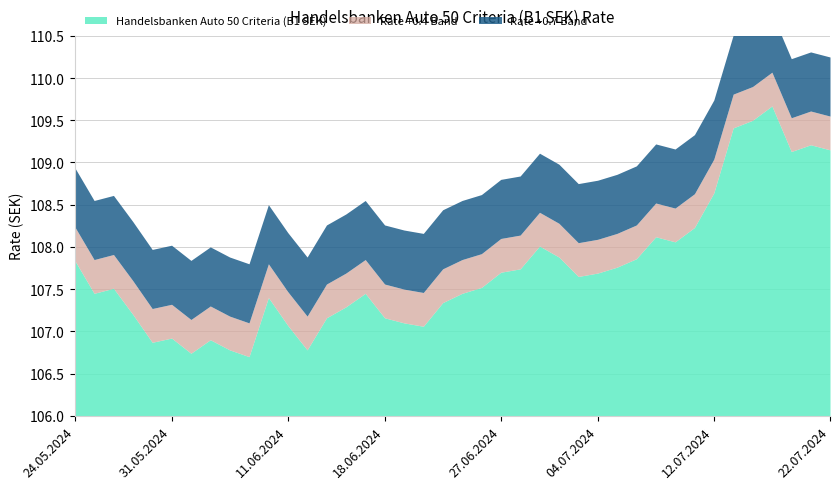

True or false: the data shows 68.8 at 12.06.2024.

False